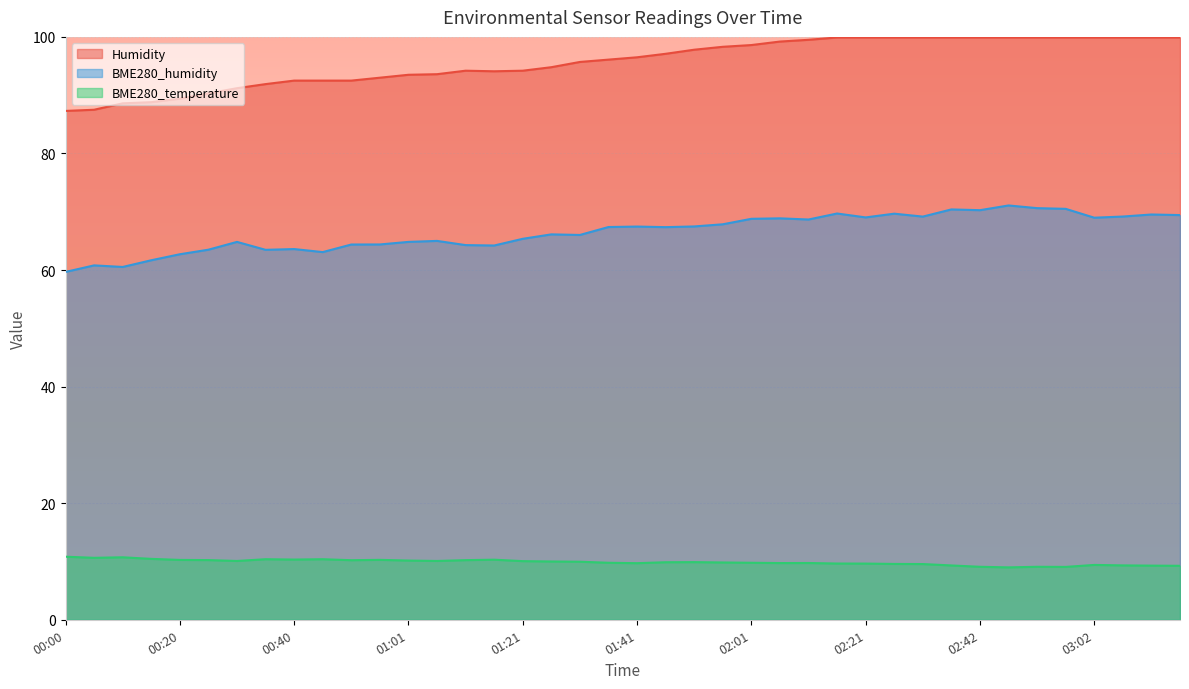

Where is Humidity nearest to the value 93?

00:55